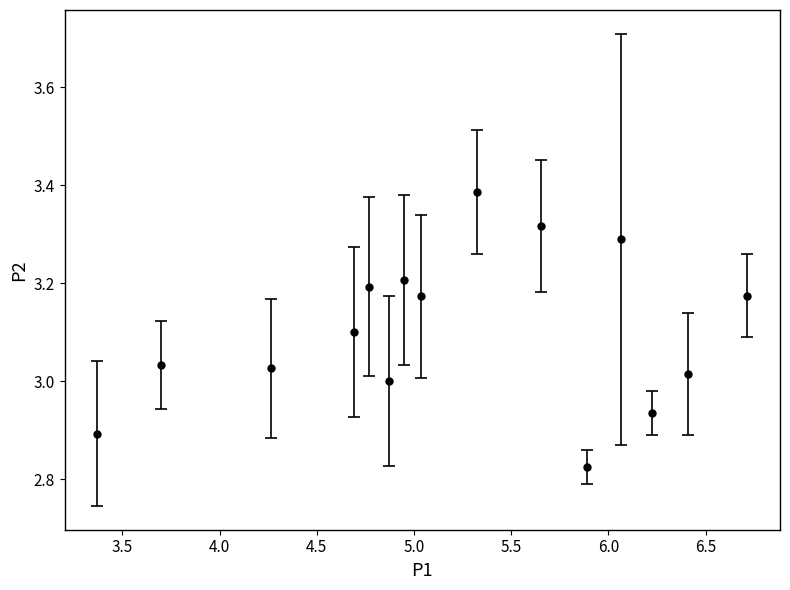

What is the value of the 4th point from the left?

3.1